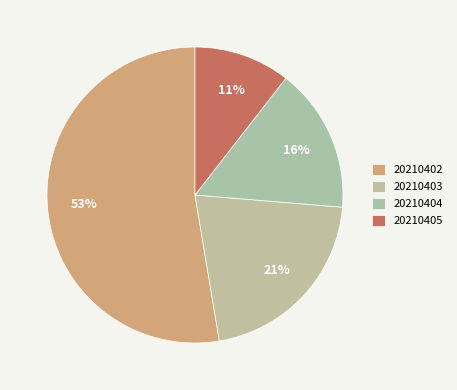

To the nearest percent, what is the difference between the largest and smallest slice percentages?

42%